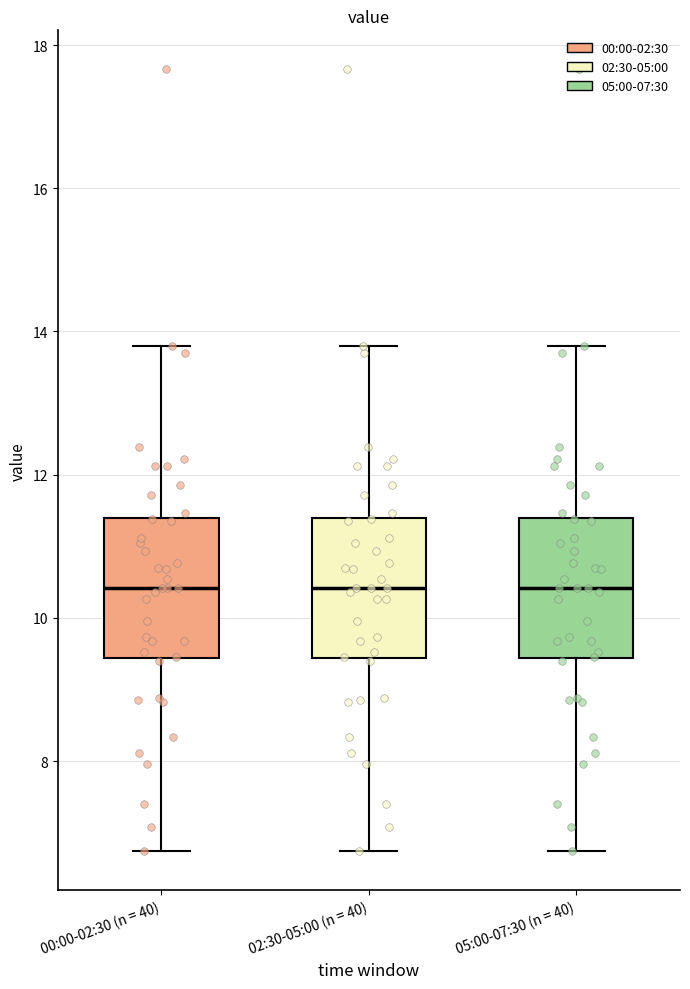

Reading left to right, read every box against the y-axis: the position of its median line, the range the box covers, and the ends of its whiskers. The values are not printed on the chart, so give them approximately, as read against the axis.

00:00-02:30 (n = 40): median 10.4, box 9.4 to 11.4, whiskers 6.8 to 13.8
02:30-05:00 (n = 40): median 10.4, box 9.4 to 11.4, whiskers 6.8 to 13.8
05:00-07:30 (n = 40): median 10.4, box 9.4 to 11.4, whiskers 6.8 to 13.8